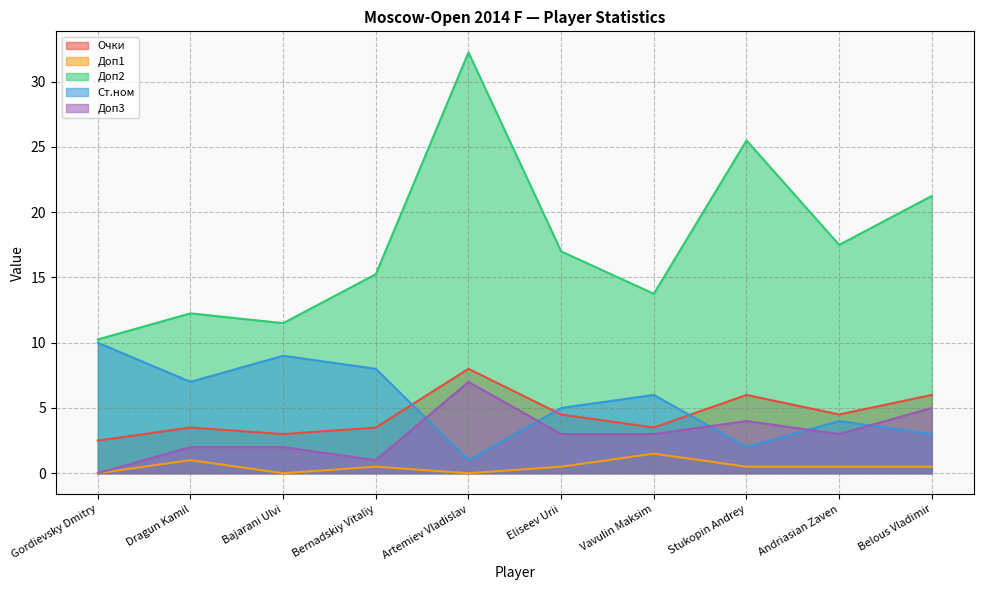

The Доп3 series shows 3.0 at Andriasian Zaven. True or false?

True